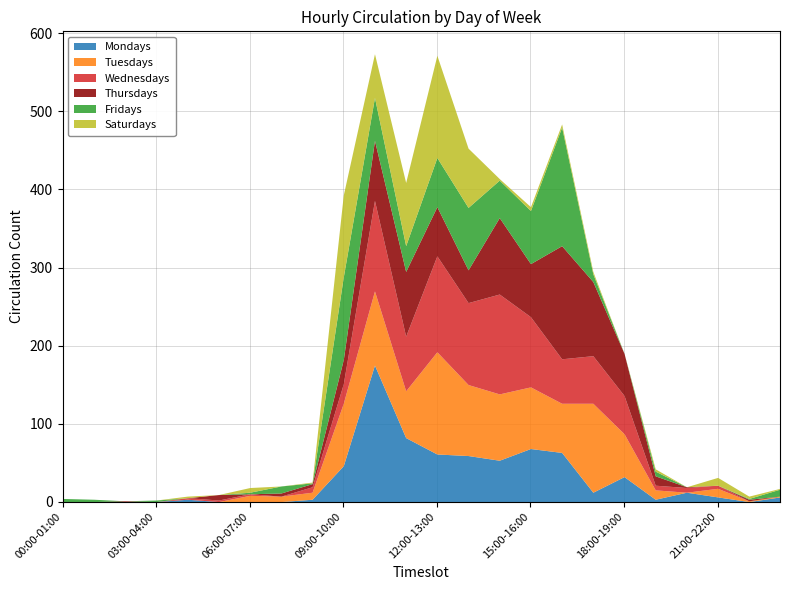

What is the spread (max minus min) of values at 02:00-03:00?

1